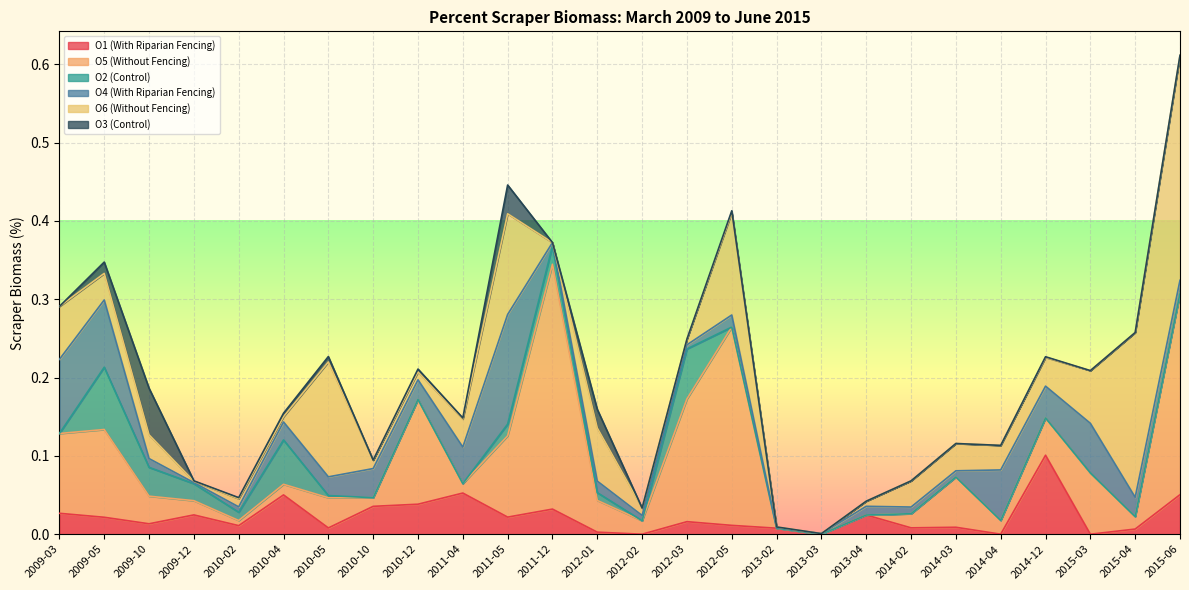

How many interior local valleys does the O4 (With Riparian Fencing) series have?

7